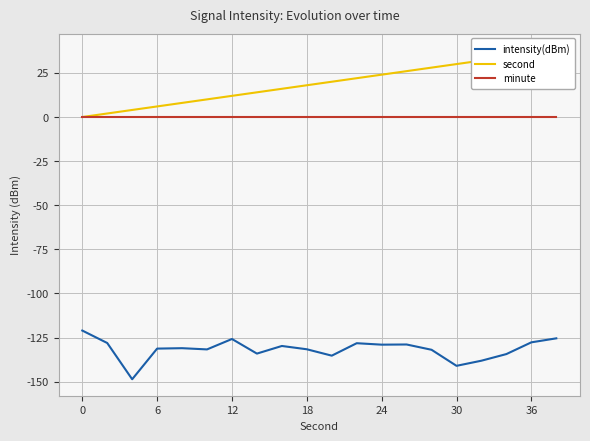

Which series has the largest range (max minus min)?

second